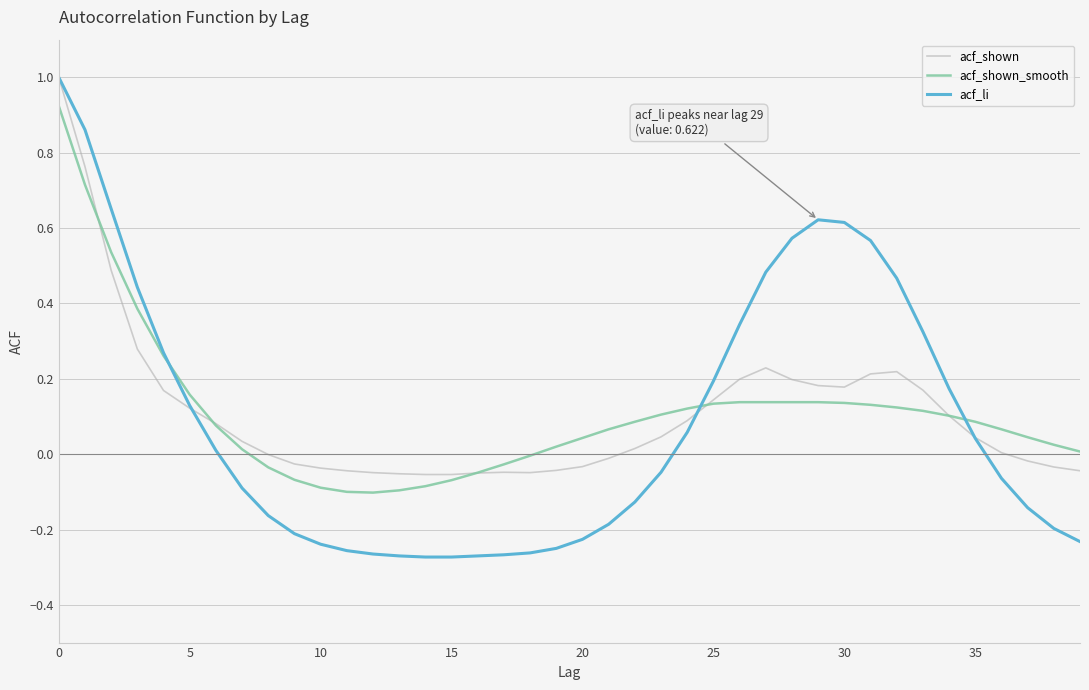

Which series has the widest spread of values?

acf_li